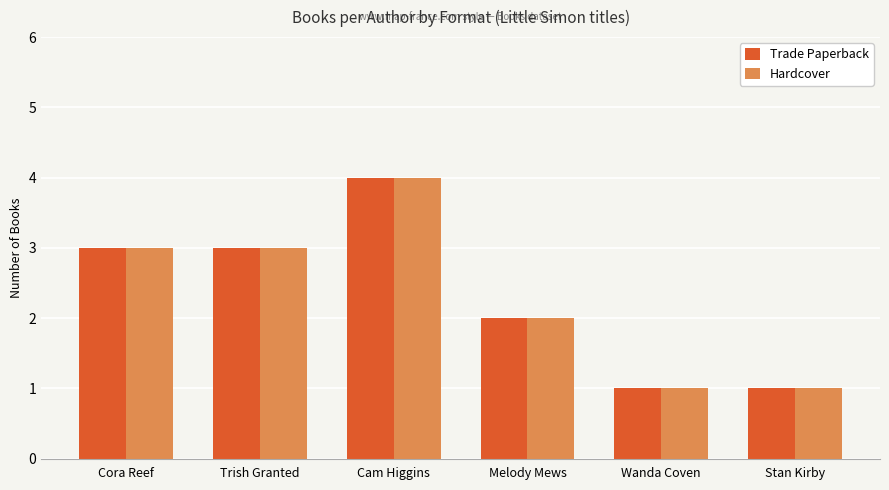

What value does the Trade Paperback series have at Stan Kirby?

1